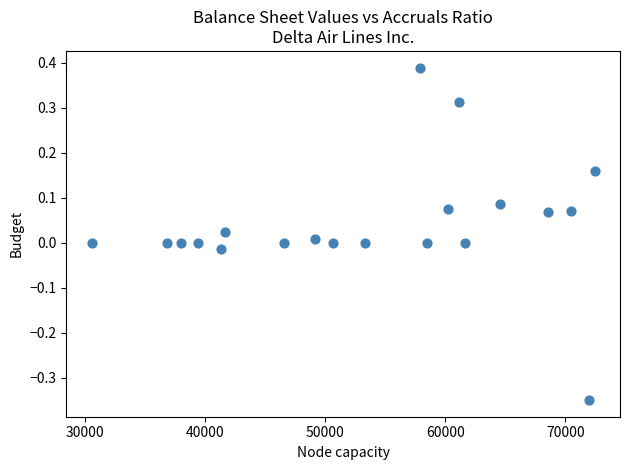

What is the range of Y values (max minus min)?

0.7